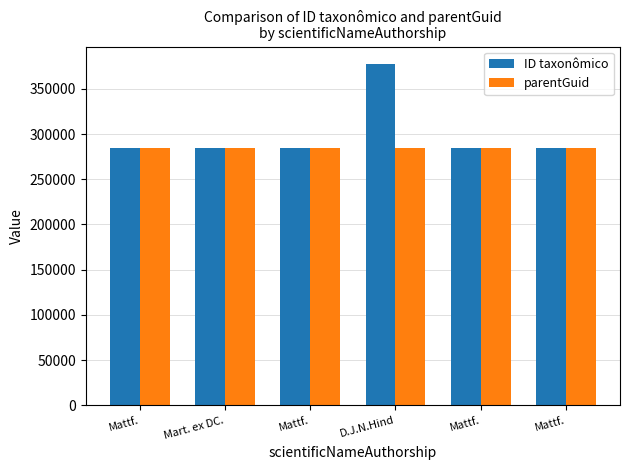

What is the greatest value displayed?

378084